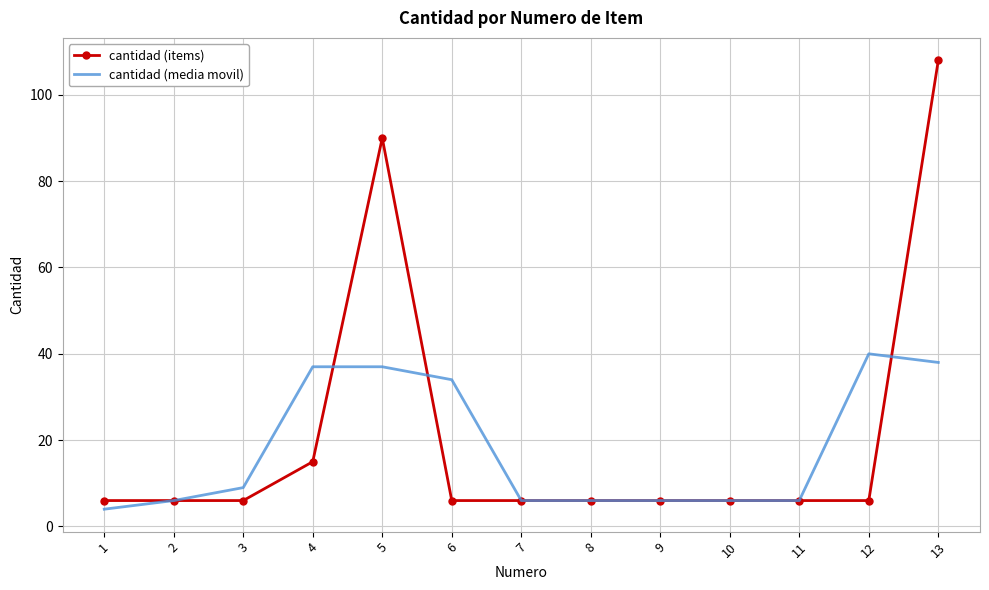

Which series has the widest spread of values?

cantidad (items)